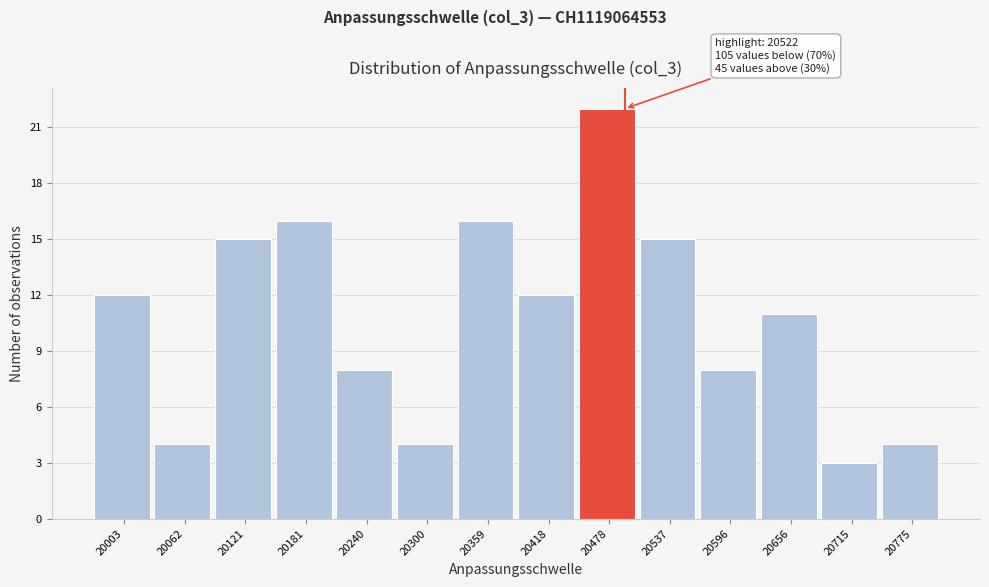

Reading right to left, extract all data points from this chart.

20775=4	20715=3	20656=11	20596=8	20537=15	20478=22	20418=12	20359=16	20300=4	20240=8	20181=16	20121=15	20062=4	20003=12